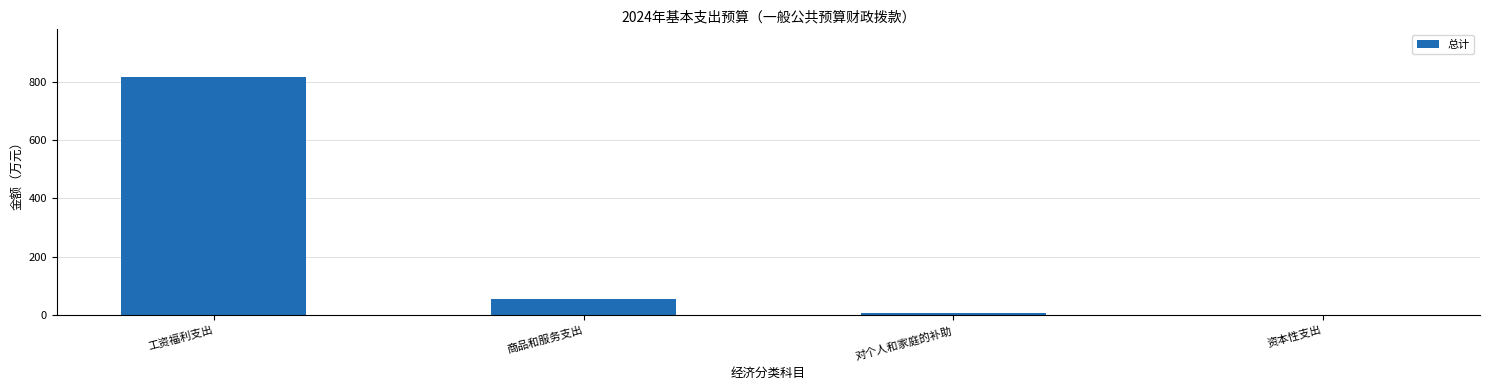

How many data points are above 55?

2